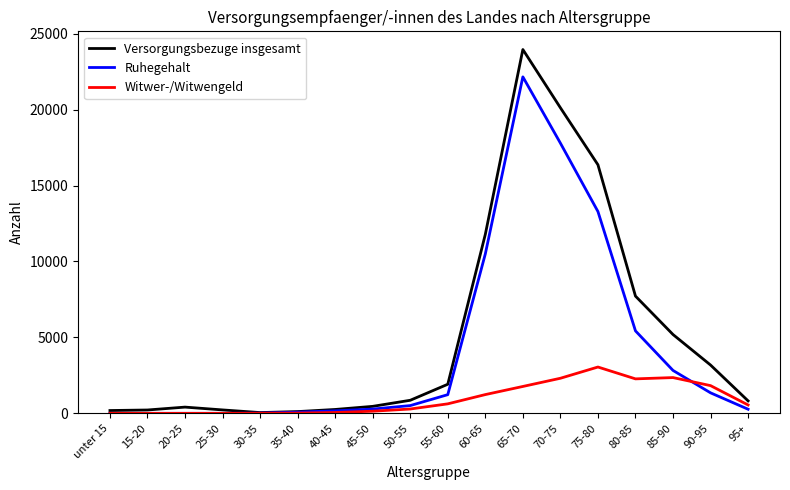

What is the difference between the Versorgungsbezuge insgesamt values at 35-40 and 30-35?

65